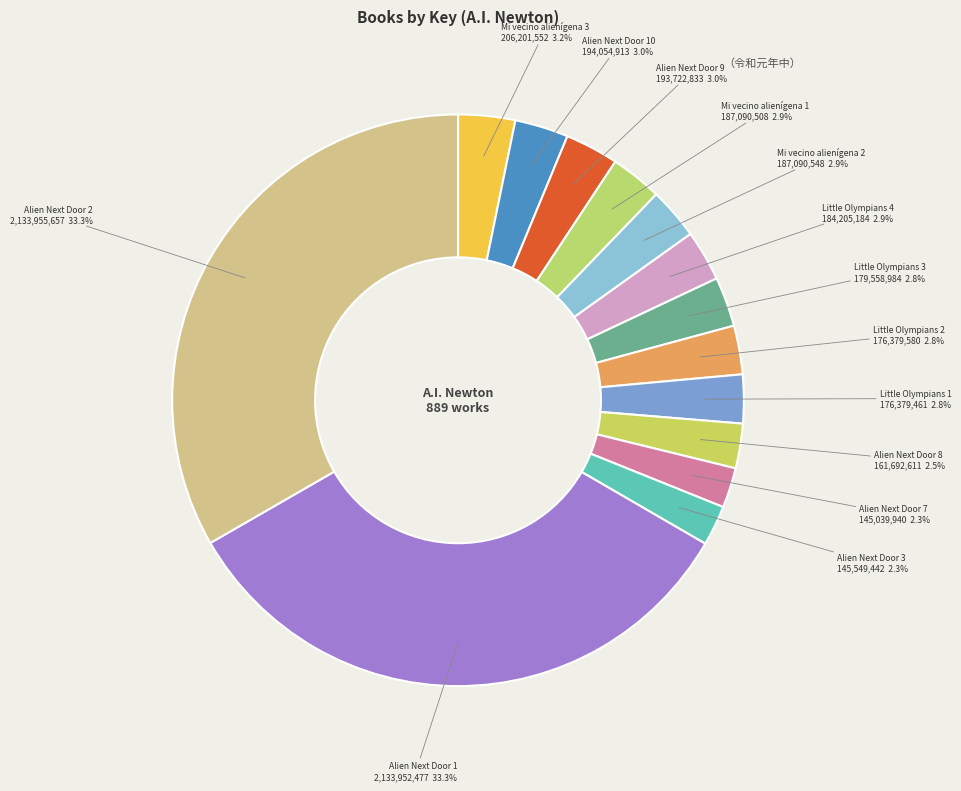

Count the number of slices in the pie.

14